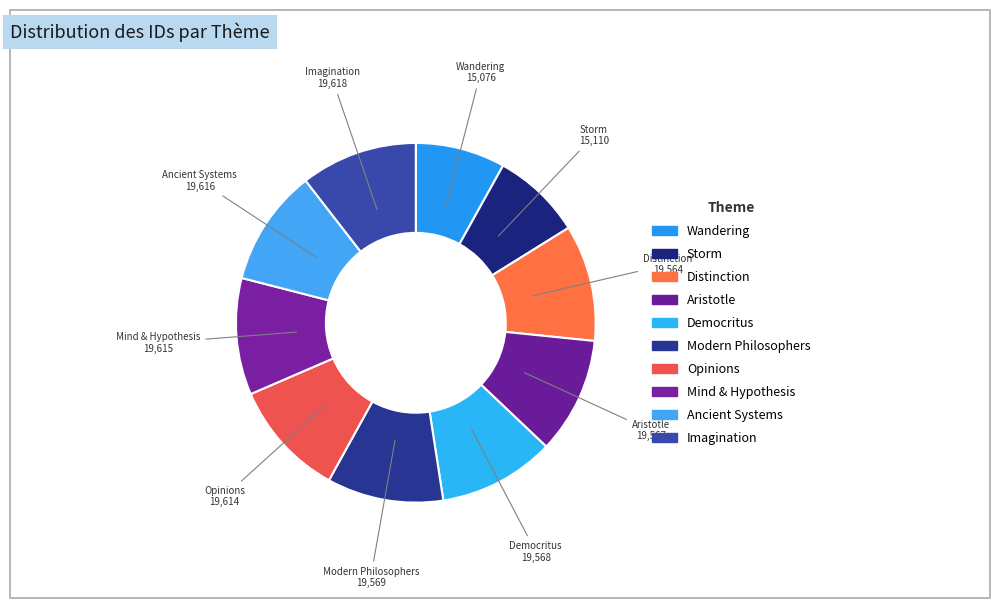

Which category has the smallest portion of the pie?

Wandering